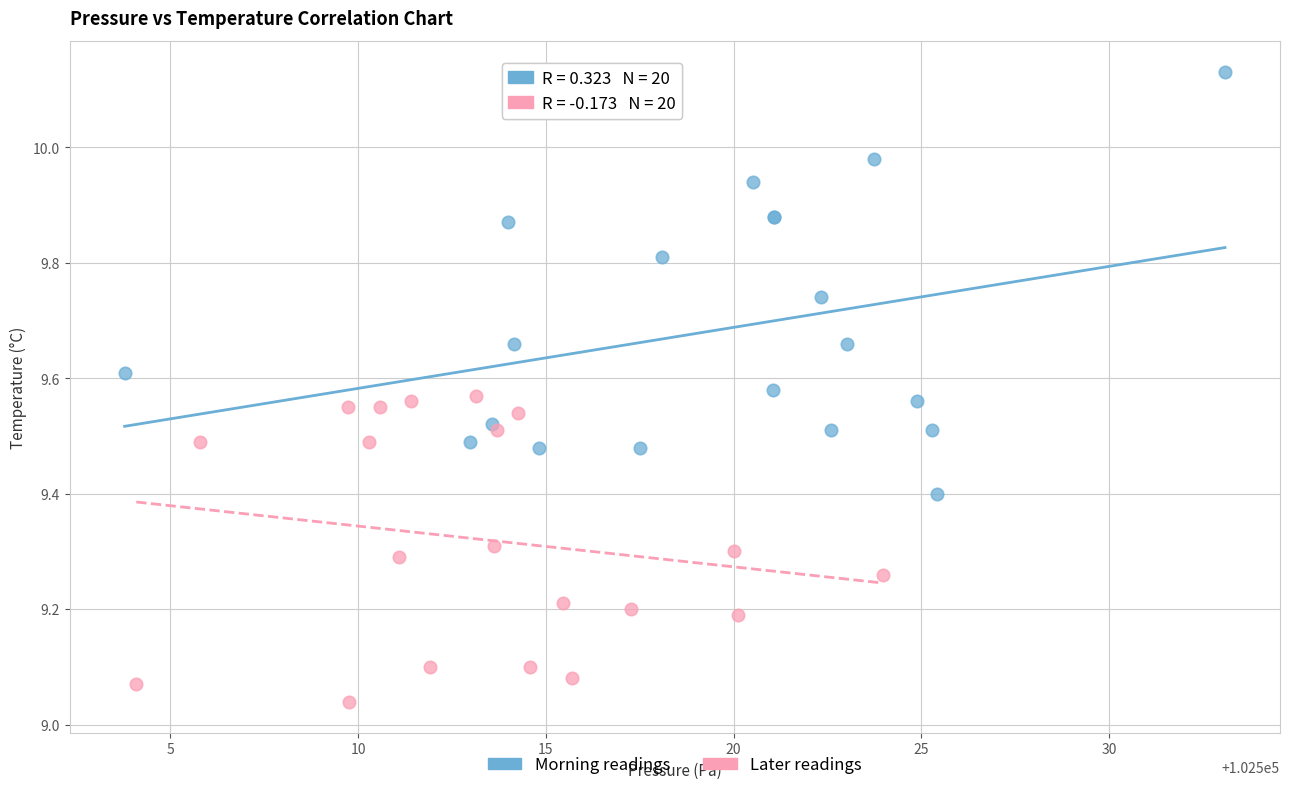

Which series has the largest Y range (max minus min)?

Morning readings